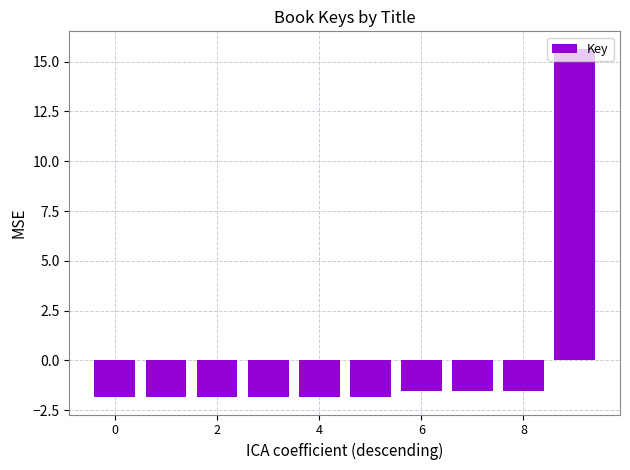

How many bars are there in total?

10